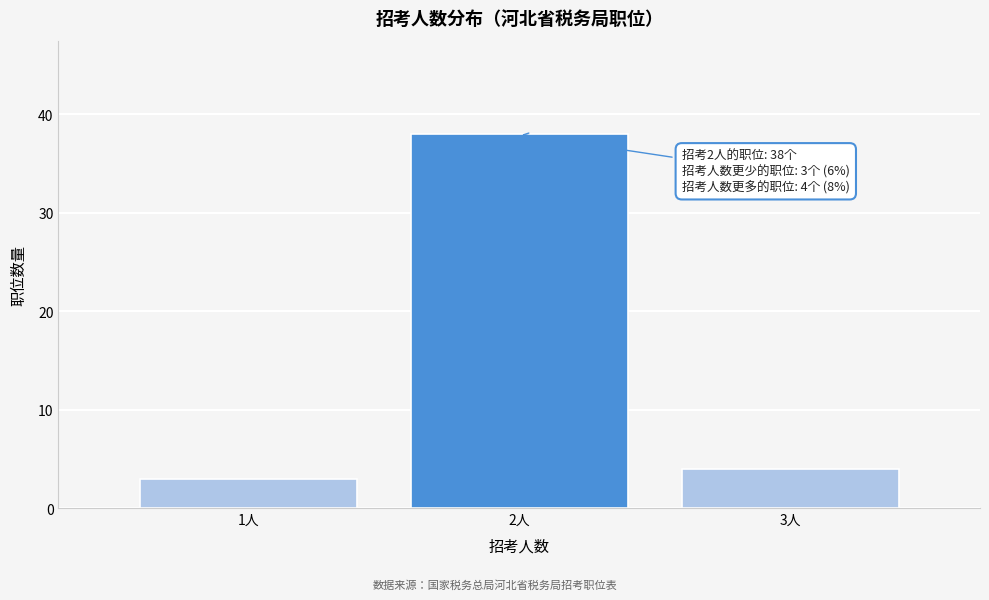

Reading right to left, list all the values displayed in this chart.

3人=4	2人=38	1人=3